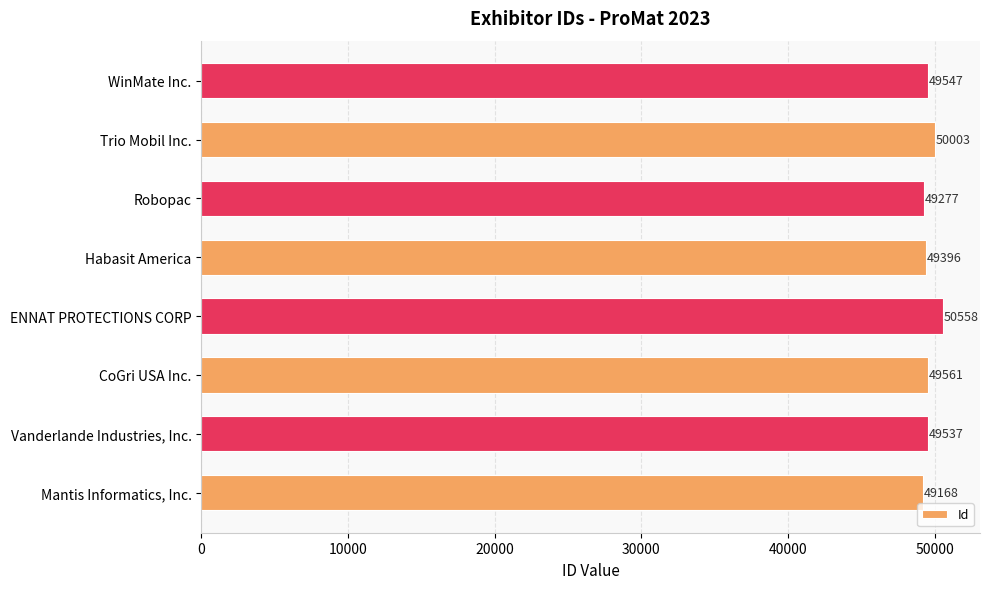

Reading top to bottom, list all the values displayed in this chart.

WinMate Inc.=49547	Trio Mobil Inc.=50003	Robopac=49277	Habasit America=49396	ENNAT PROTECTIONS CORP=50558	CoGri USA Inc.=49561	Vanderlande Industries, Inc.=49537	Mantis Informatics, Inc.=49168